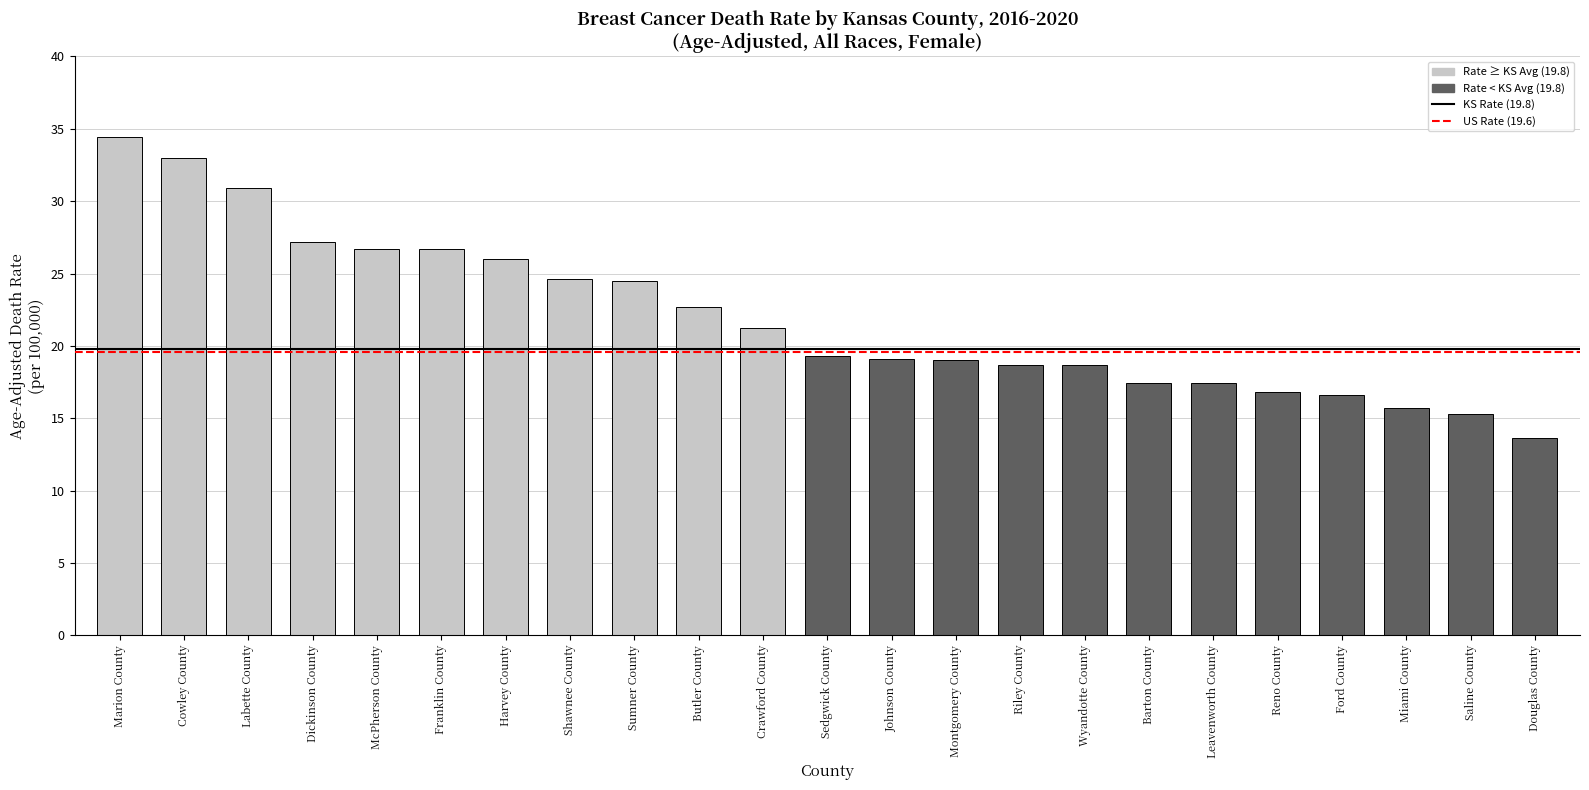

What is the value of the 13th bar from the left?

19.1